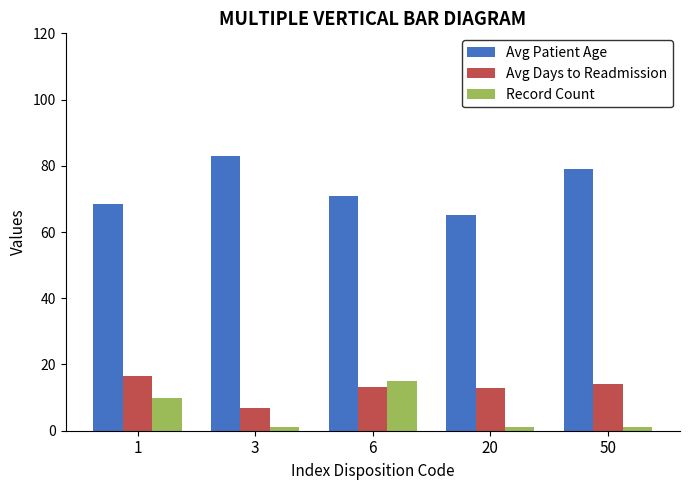

The Avg Days to Readmission series shows 9.5 at 50. True or false?

False